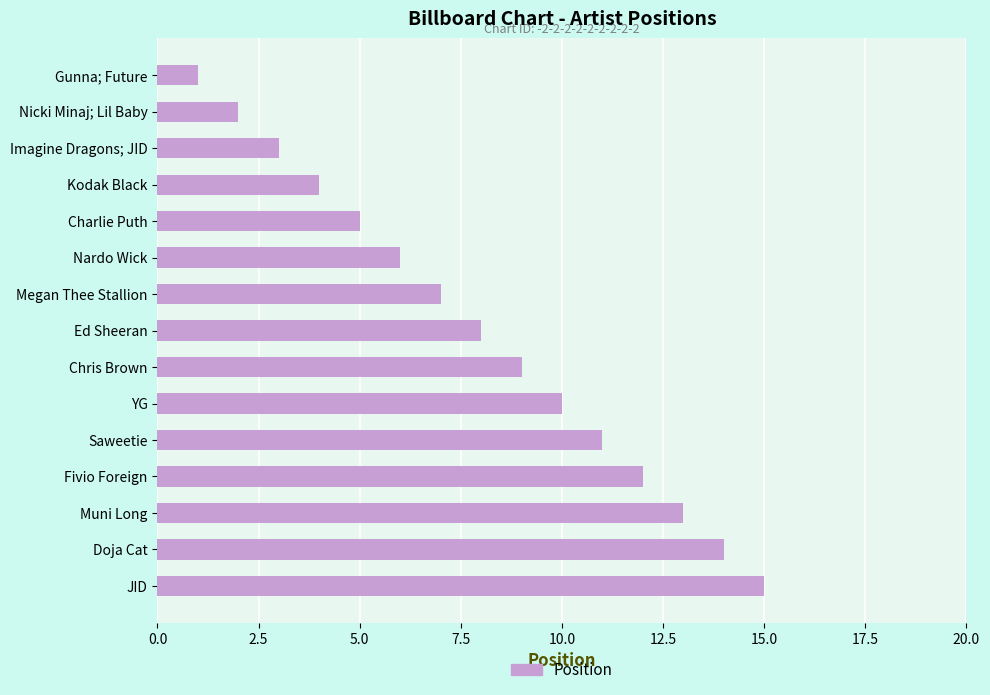

What is the maximum value shown in the chart?

15